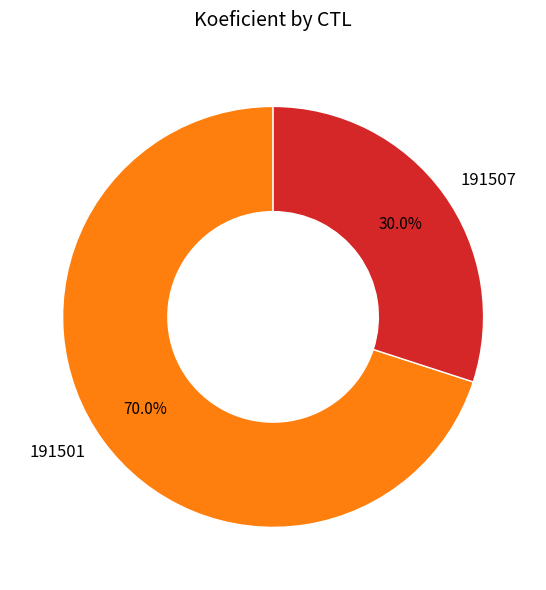

To the nearest percent, what portion does 191507 represent?

30%